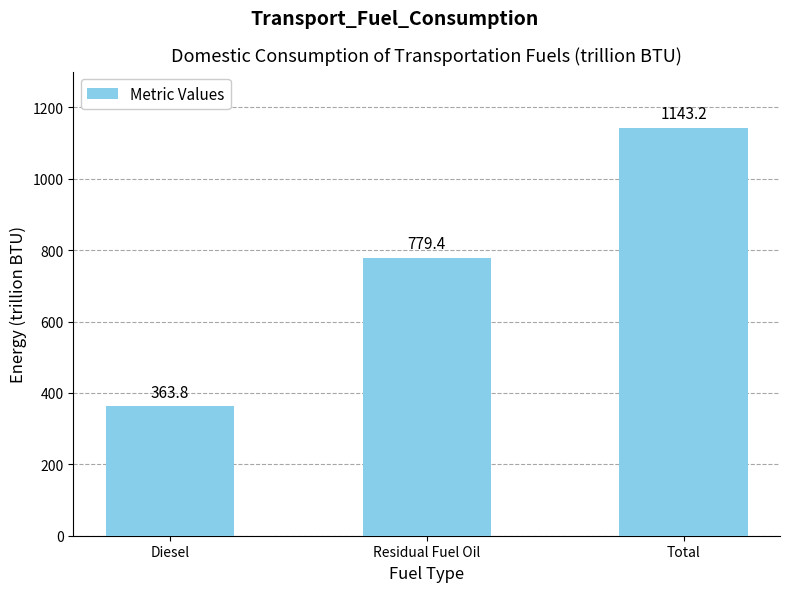

The chart shows a value of 1143.2 at Total. True or false?

True